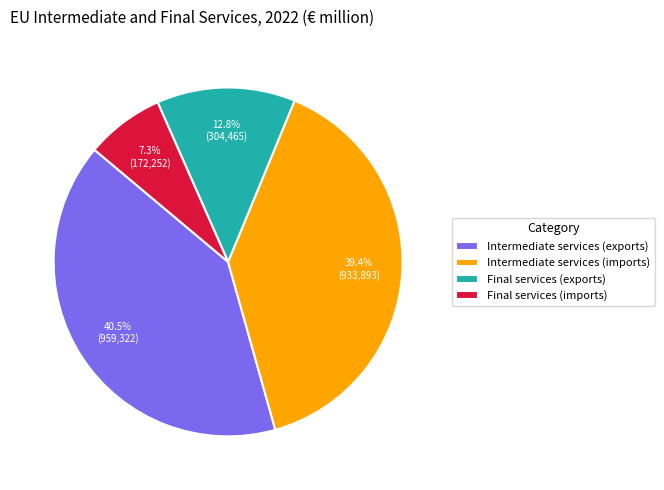

Which category has the biggest portion of the pie?

Intermediate services (exports)